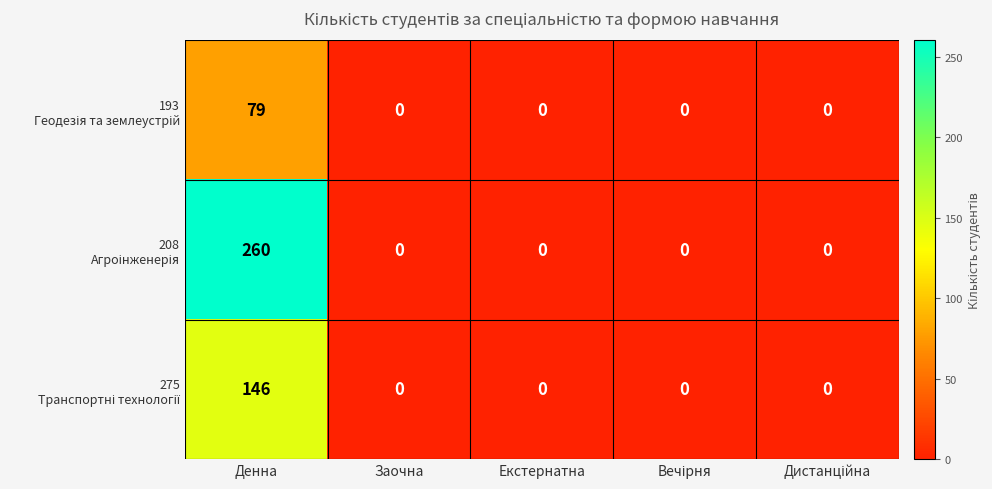

What is the maximum value shown in the chart?

260